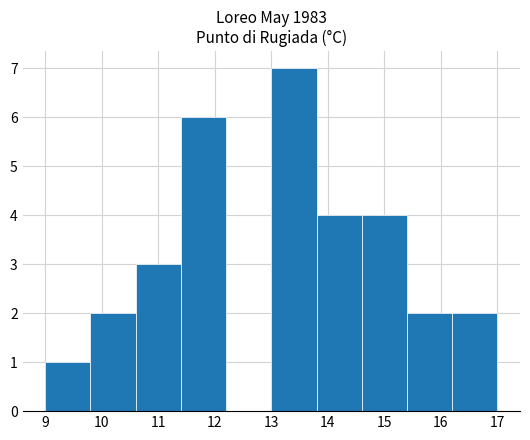

Over which range of the x-axis is the bar tallest?

13.0 to 13.8